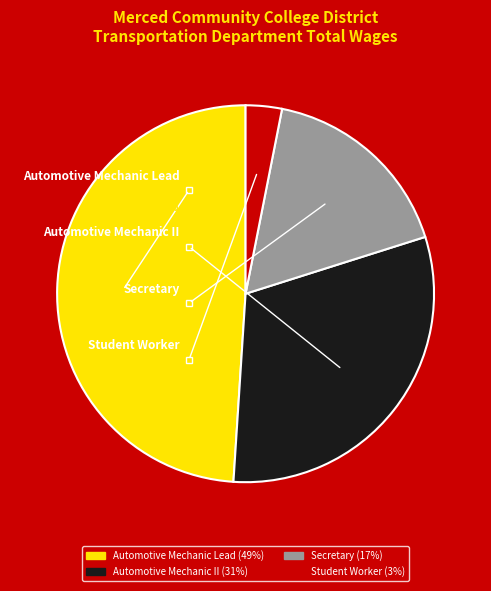

What is the total percentage of Automotive Mechanic II and Secretary?

47.9%